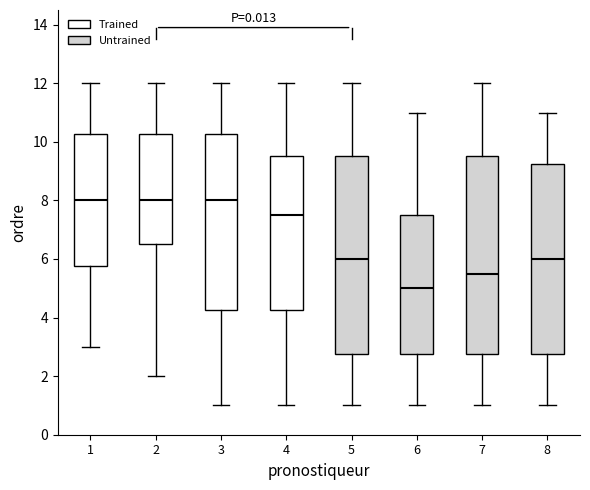

Reading left to right, read every box against the y-axis: the position of its median line, the range the box covers, and the ends of its whiskers. The values are not printed on the chart, so give them approximately, as read against the axis.

1: median 8.0, box 5.8 to 10.2, whiskers 3.0 to 12.0
2: median 8.0, box 6.6 to 10.2, whiskers 2.0 to 12.0
3: median 8.0, box 4.2 to 10.2, whiskers 1.0 to 12.0
4: median 7.6, box 4.2 to 9.6, whiskers 1.0 to 12.0
5: median 6.0, box 2.8 to 9.6, whiskers 1.0 to 12.0
6: median 5.0, box 2.8 to 7.6, whiskers 1.0 to 11.0
7: median 5.6, box 2.8 to 9.6, whiskers 1.0 to 12.0
8: median 6.0, box 2.8 to 9.2, whiskers 1.0 to 11.0